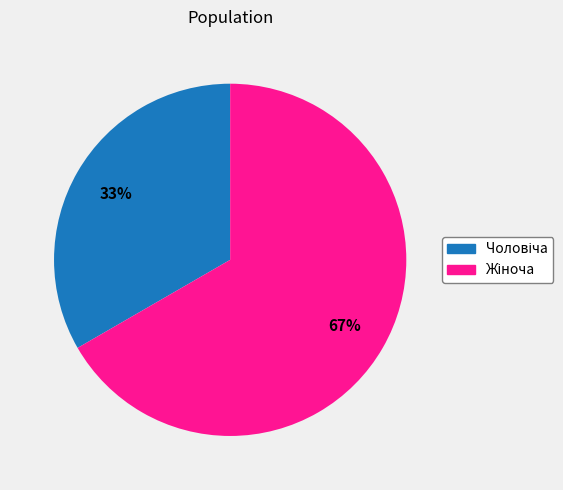

How many slices are in this pie chart?

2